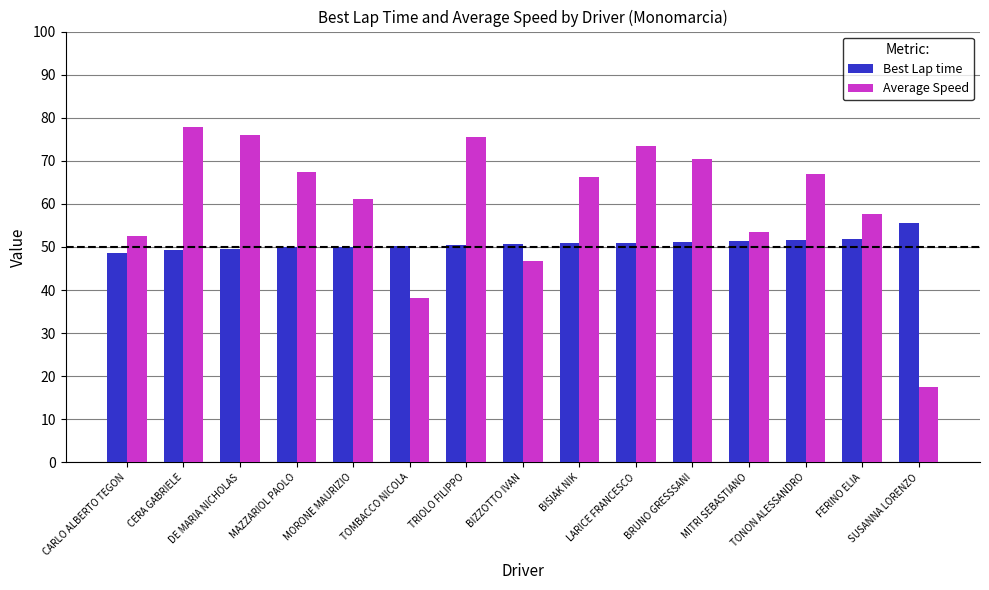

Which label corresponds to the smallest value in the chart?

SUSANNA LORENZO